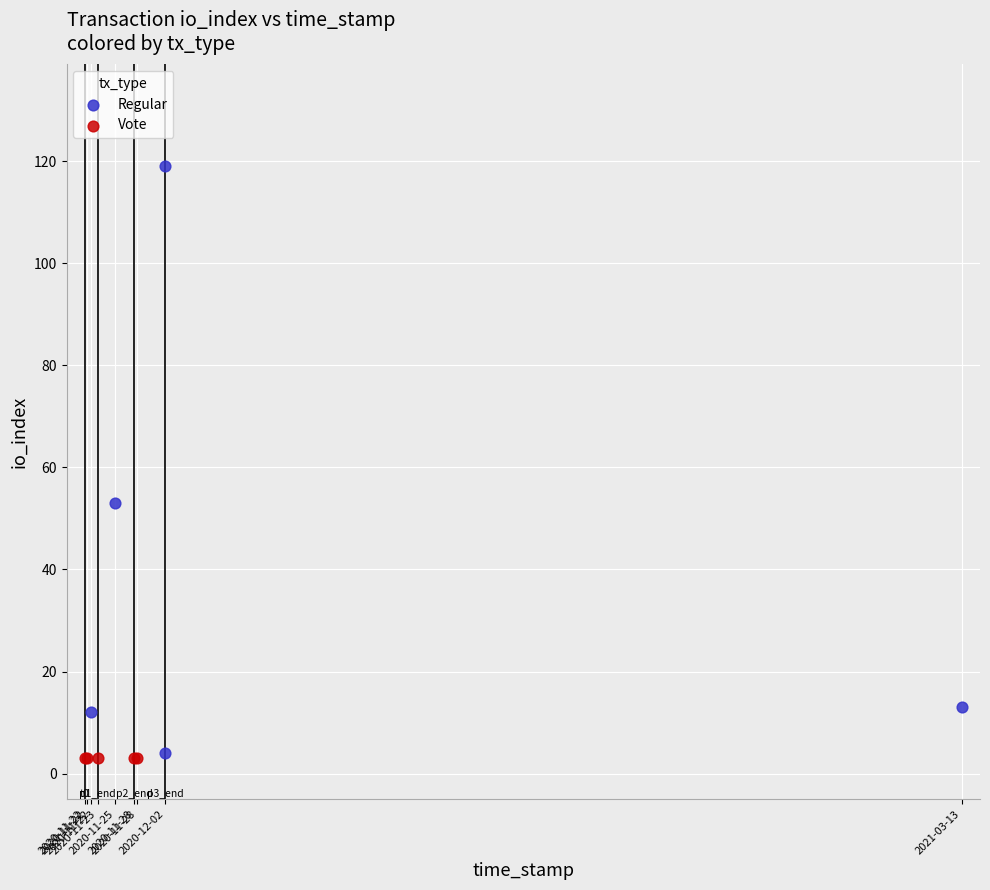

What are all the series names shown in the legend?

Regular, Vote